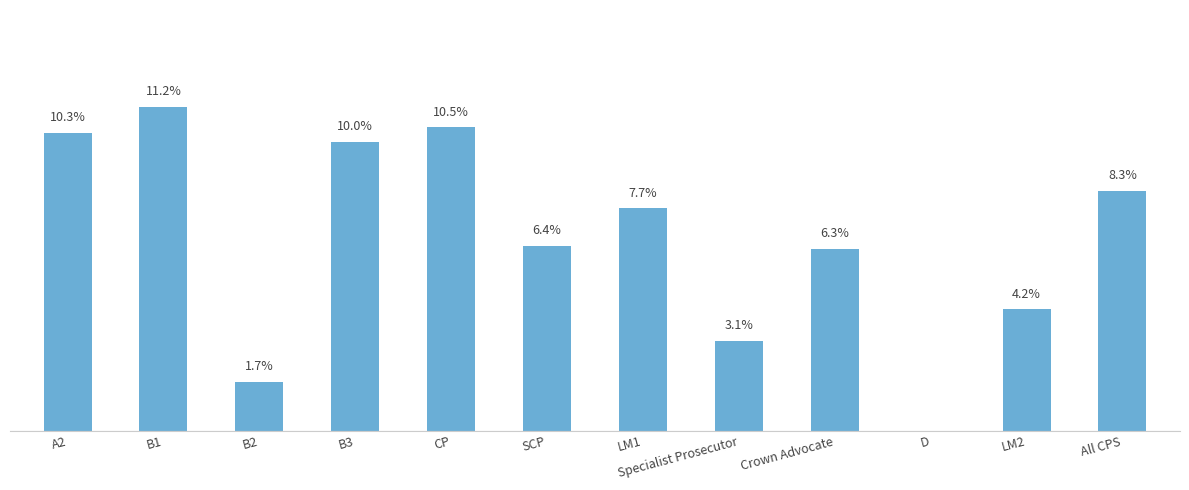

Are the bars horizontal?

No